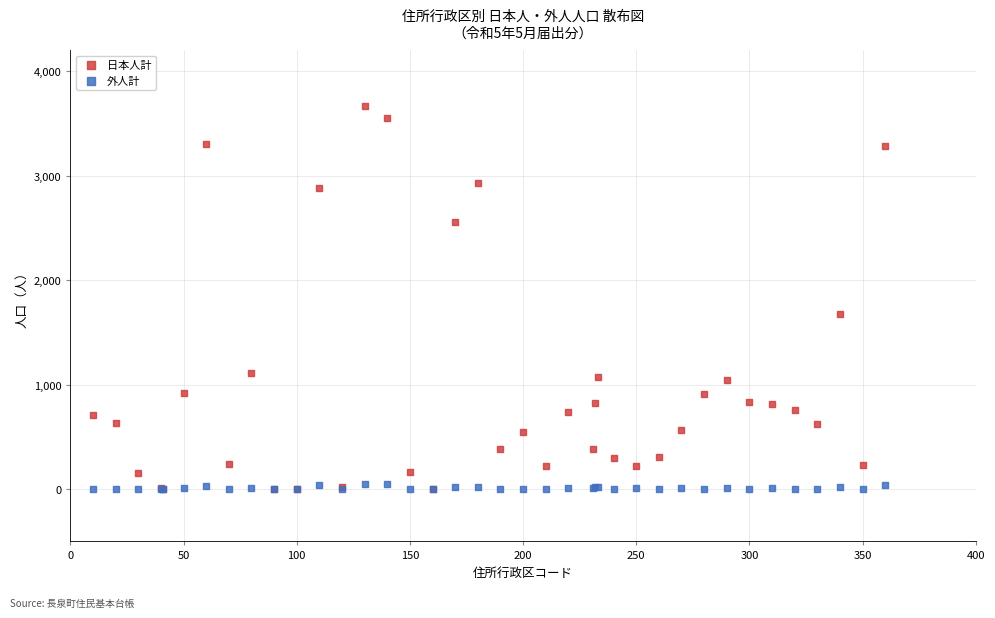

Across all series, what Y value is closest to 1832?

1672